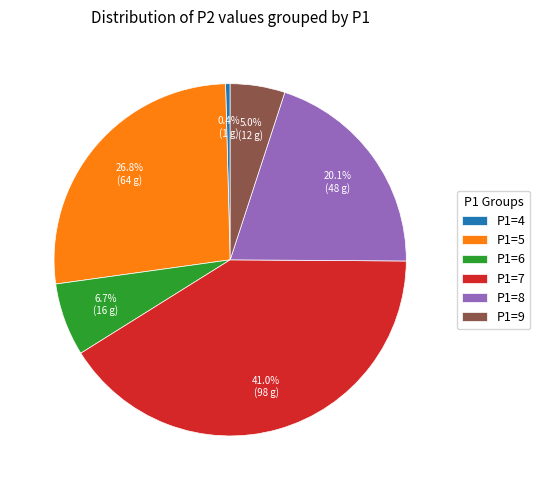

To the nearest percent, what is the average slice percentage?

17%